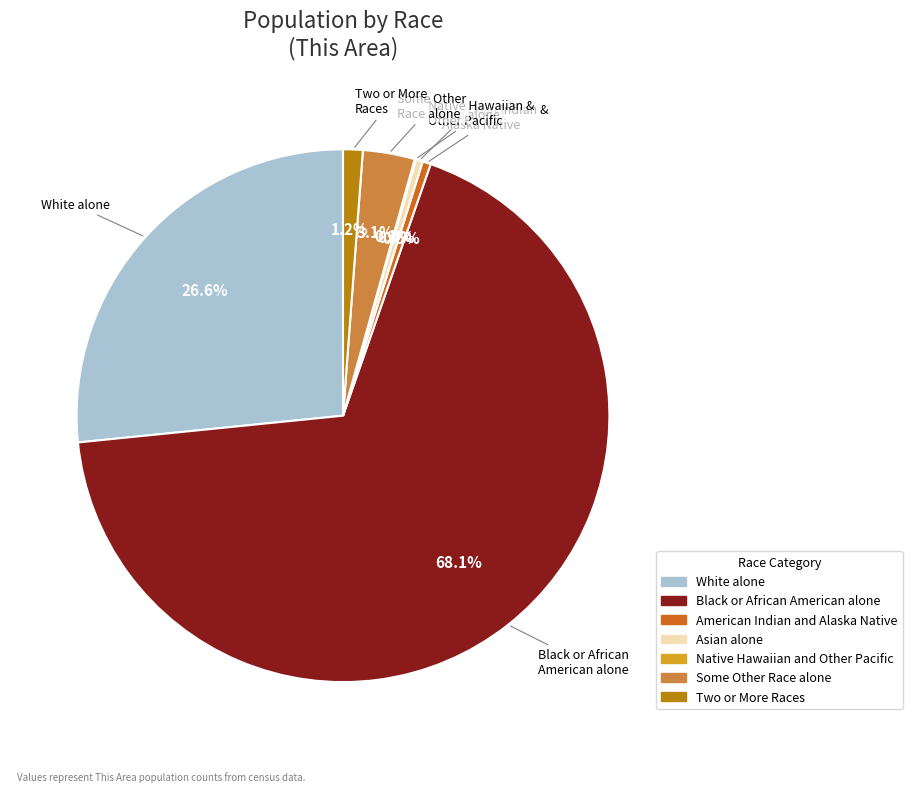

To the nearest percent, what portion does Two or More Races represent?

1%